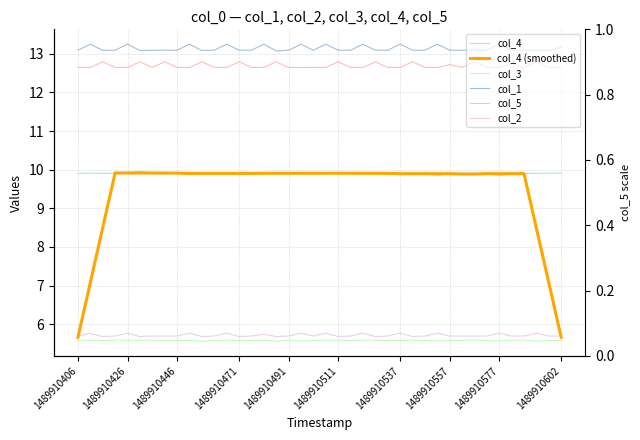

What are all the series names shown in the legend?

col_1, col_2, col_3, col_4, col_5